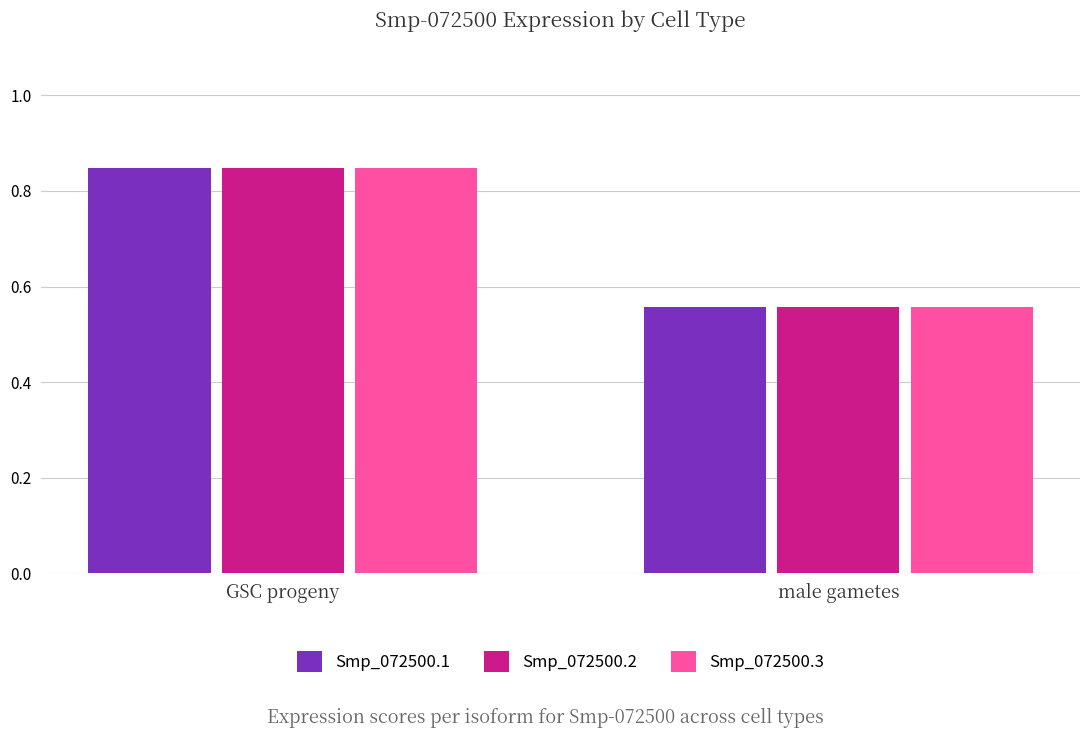

How many bars are there in each group?

3